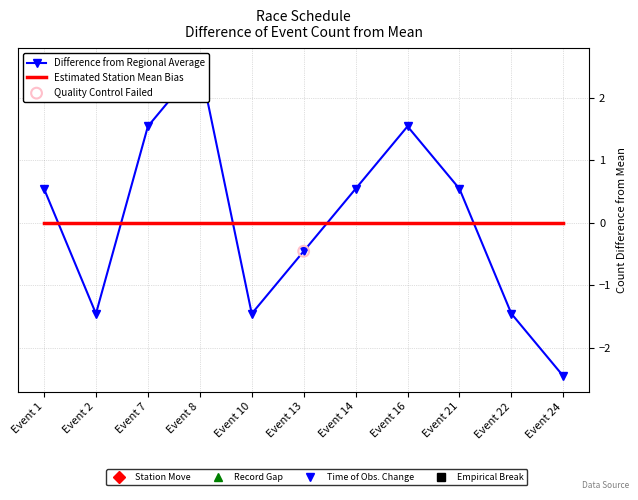

Which series reaches the maximum Y coordinate?

Difference from Regional Average